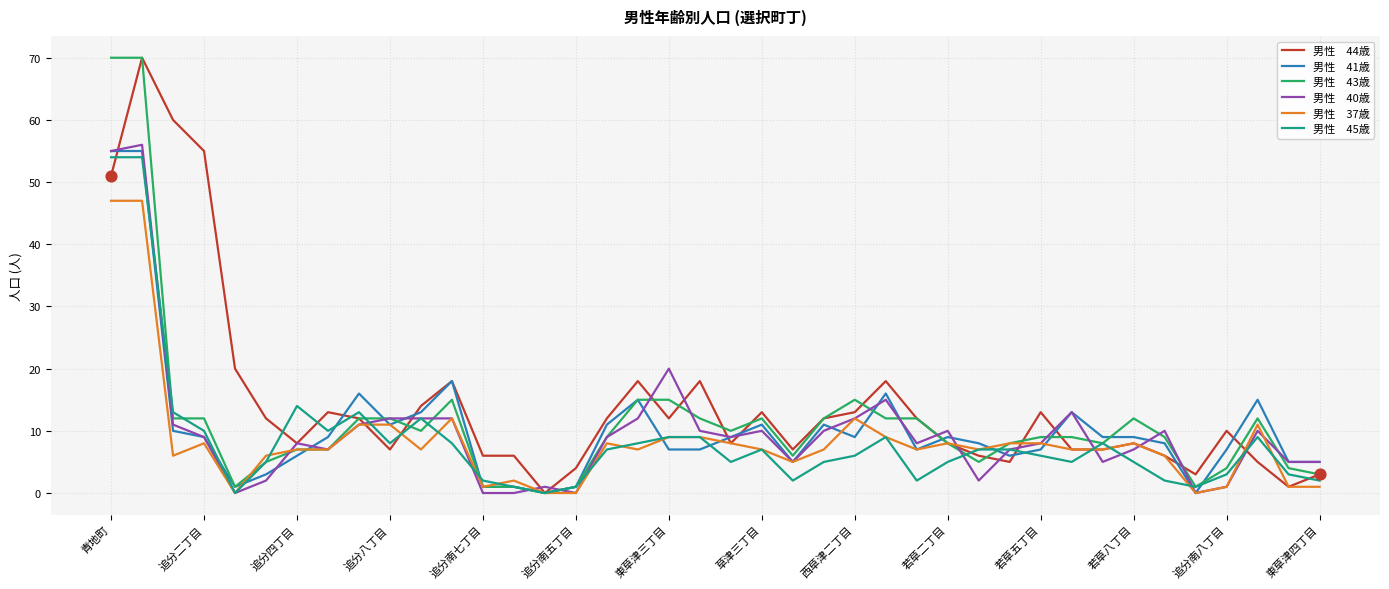

What is the greatest value displayed?

70